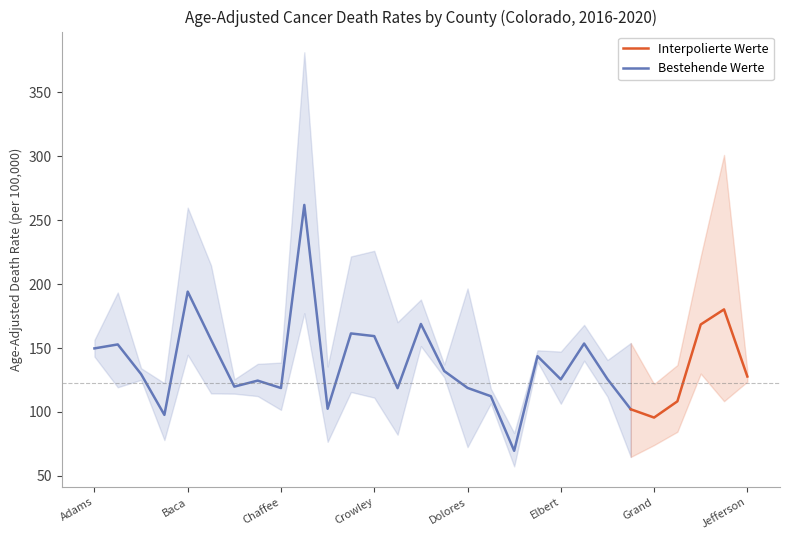

At which category does the chart reach its minimum across all series?

Eagle